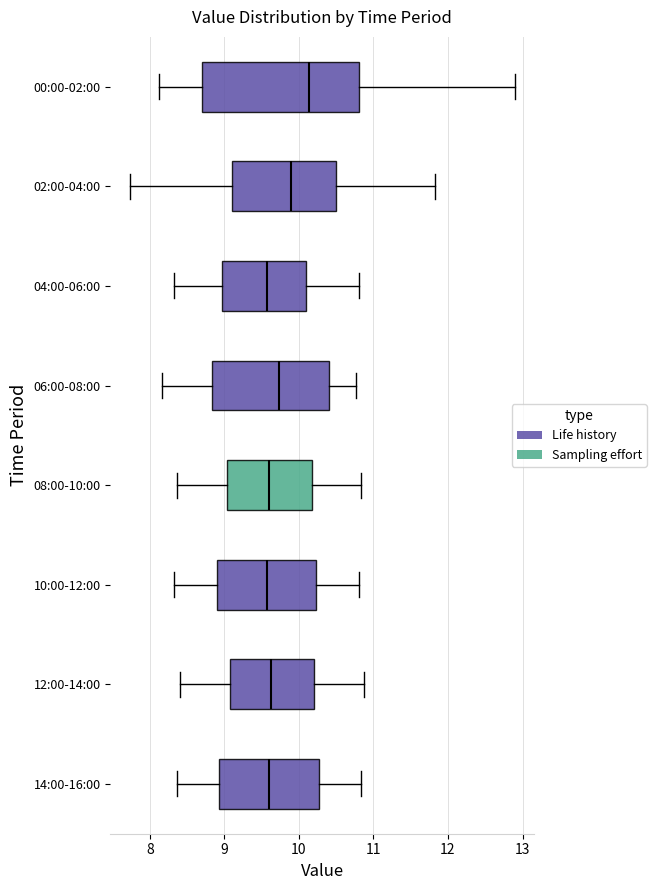

Reading bottom to top, read every box against the x-axis: the position of its median line, the range the box covers, and the ends of its whiskers. The values are not printed on the chart, so give them approximately, as read against the axis.

14:00-16:00: median 9.6, box 8.9 to 10.3, whiskers 8.4 to 10.8
12:00-14:00: median 9.6, box 9.1 to 10.2, whiskers 8.4 to 10.9
10:00-12:00: median 9.6, box 8.9 to 10.2, whiskers 8.3 to 10.8
08:00-10:00: median 9.6, box 9.0 to 10.2, whiskers 8.4 to 10.8
06:00-08:00: median 9.7, box 8.8 to 10.4, whiskers 8.2 to 10.8
04:00-06:00: median 9.6, box 9.0 to 10.1, whiskers 8.3 to 10.8
02:00-04:00: median 9.9, box 9.1 to 10.5, whiskers 7.7 to 11.8
00:00-02:00: median 10.1, box 8.7 to 10.8, whiskers 8.1 to 12.9